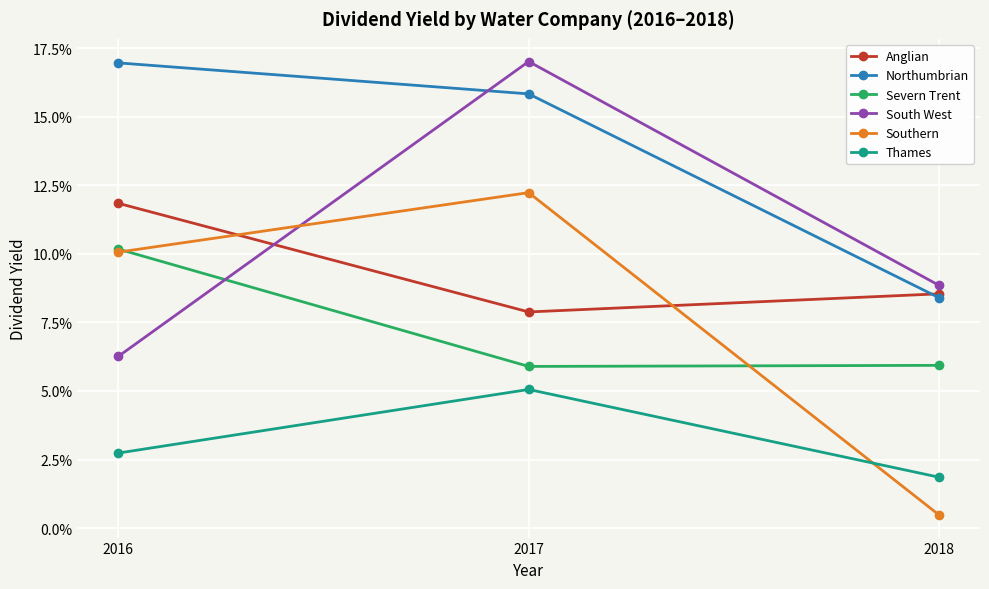

What is the value of the South West point at the 2nd from the left?

0.2